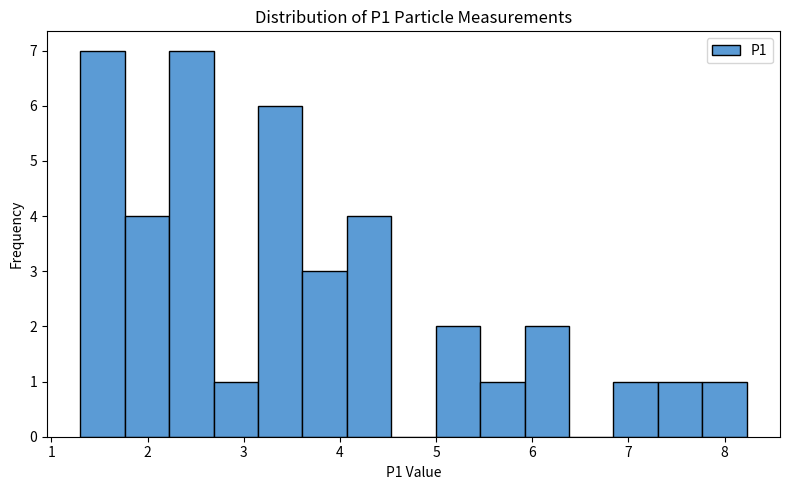

Reading left to right, list every bar in this chart as the range it spans on the x-axis followed by its height. Neither the bar edges nor the heights are printed on the chart, so give them approximately, as read against the axes.

1.3 to 1.8: 7
1.8 to 2.2: 4
2.2 to 2.7: 7
2.7 to 3.1: 1
3.1 to 3.6: 6
3.6 to 4.1: 3
4.1 to 4.5: 4
4.5 to 5.0: 0
5.0 to 5.5: 2
5.5 to 5.9: 1
5.9 to 6.4: 2
6.4 to 6.8: 0
6.8 to 7.3: 1
7.3 to 7.8: 1
7.8 to 8.2: 1